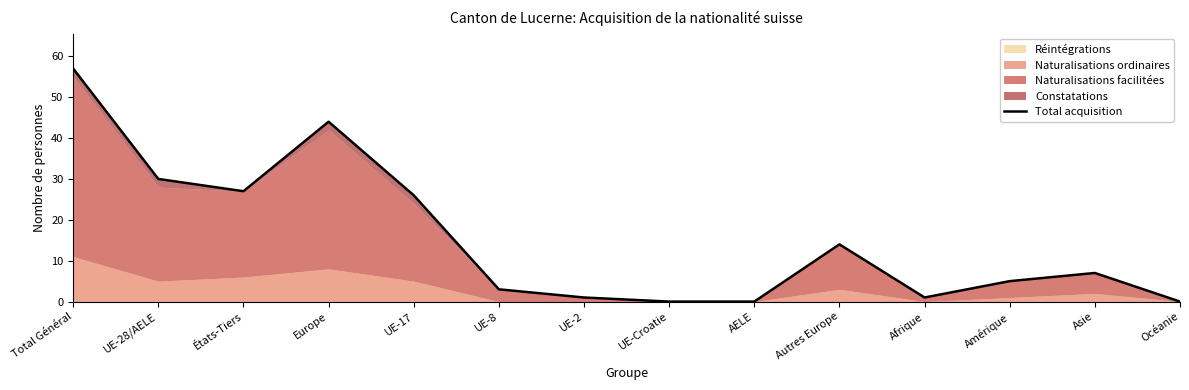

What is the sum of the values at Amérique and Afrique?

6